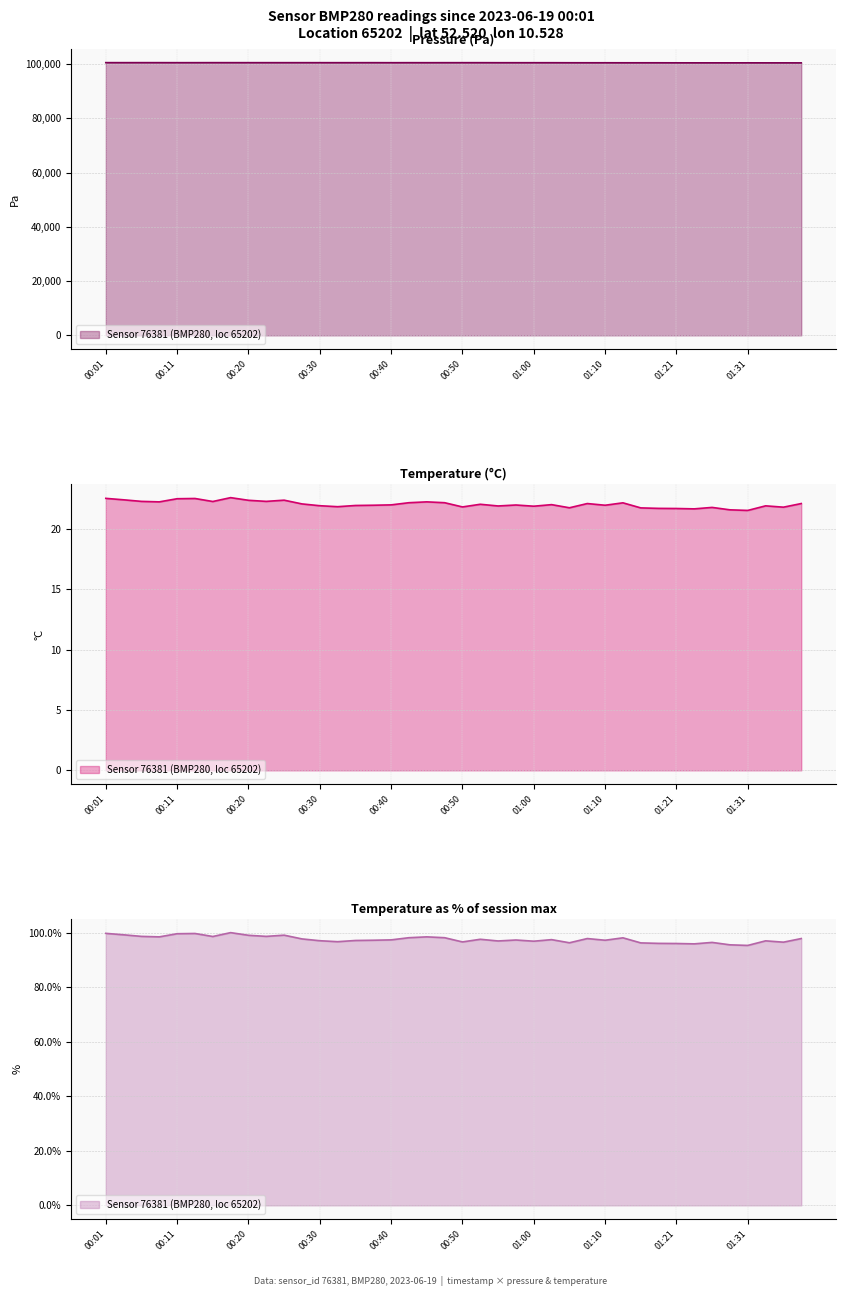

At 18, list the series in order from smallest to largest.

temperature, pressure